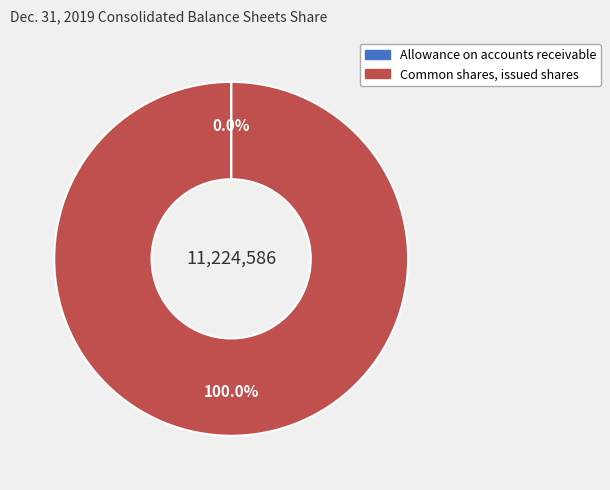

Is there any slice that represents more than half of the pie?

Yes